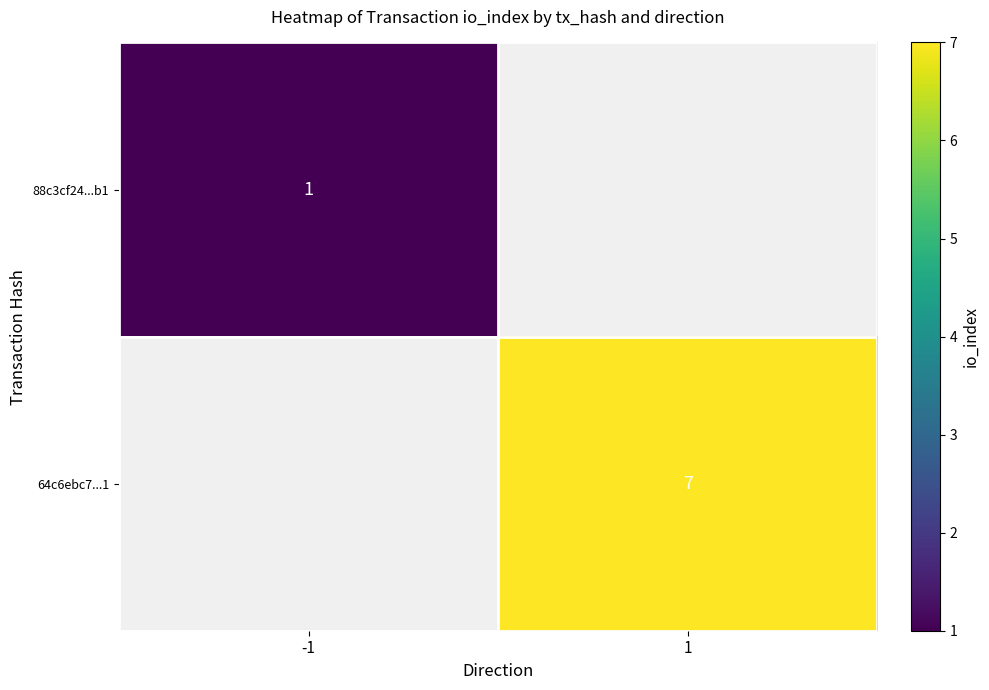

How many categories are shown in the chart?

2